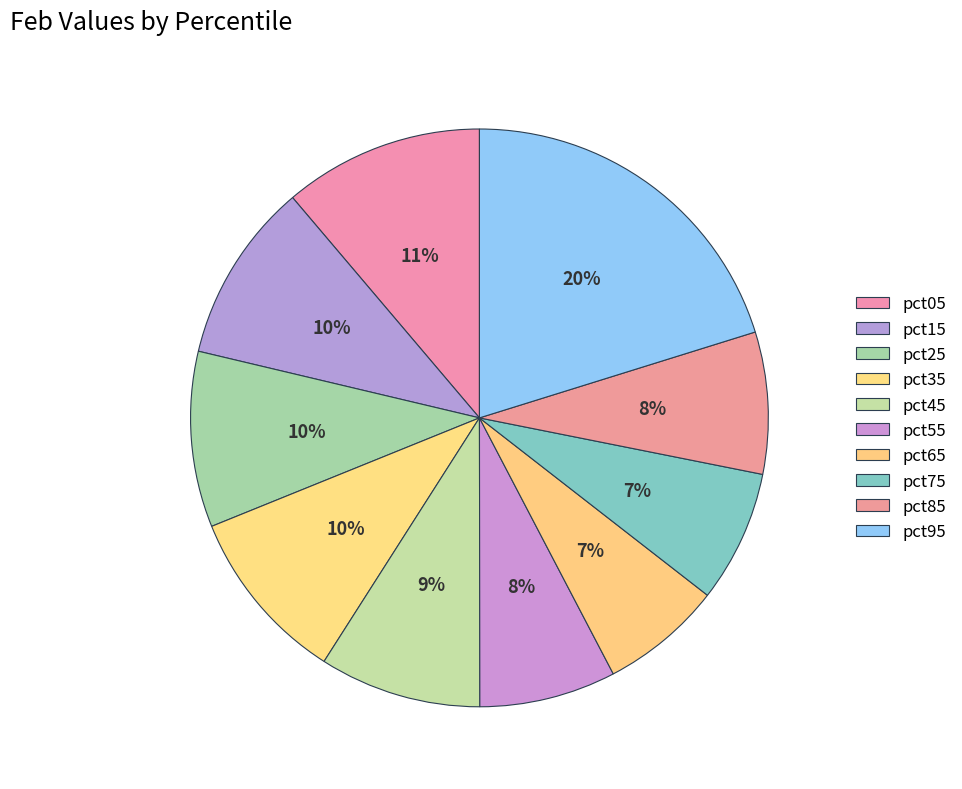

Count the number of slices in the pie.

10